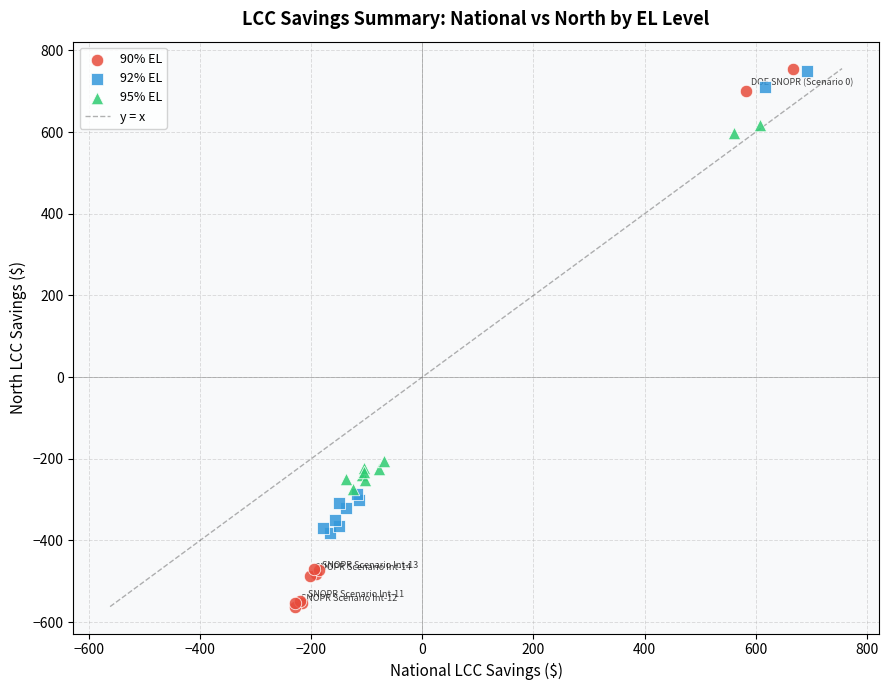

Which series contains the lowest Y value?

90% EL